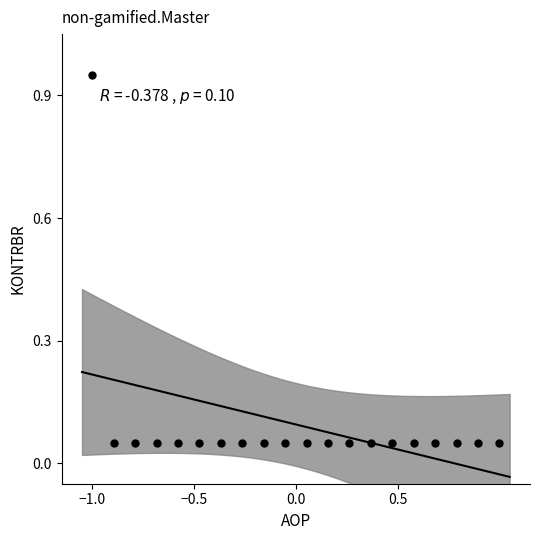

What is the range of Y values (max minus min)?

0.9